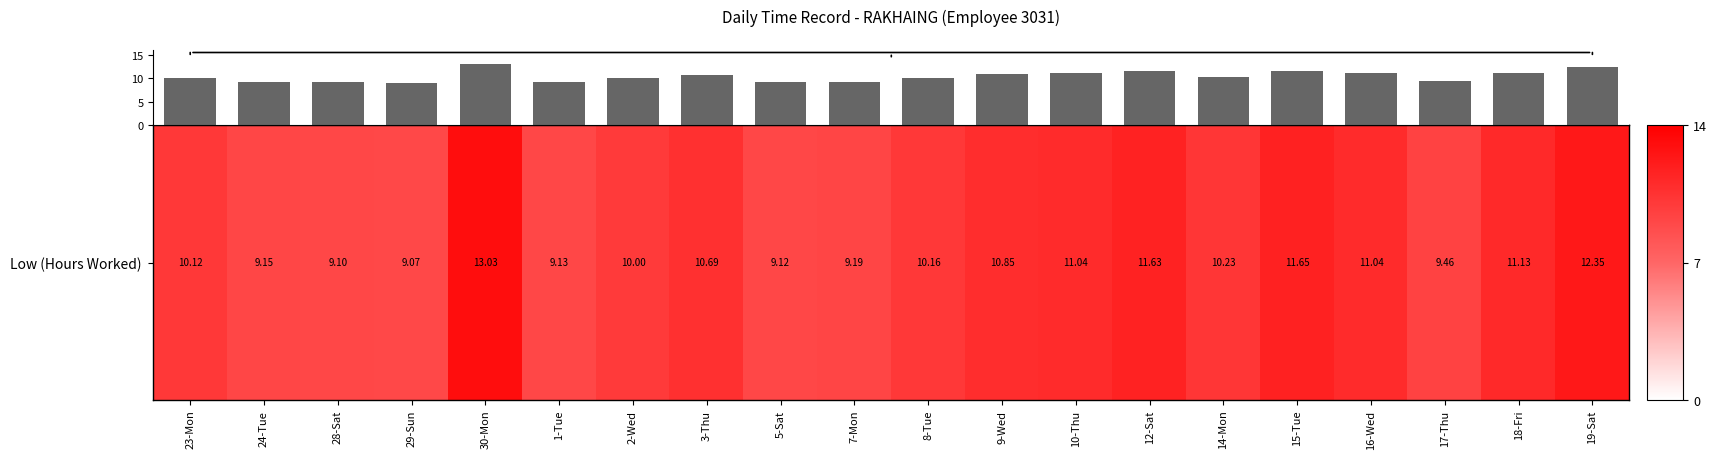

What is the difference between the maximum and minimum values?

4.0